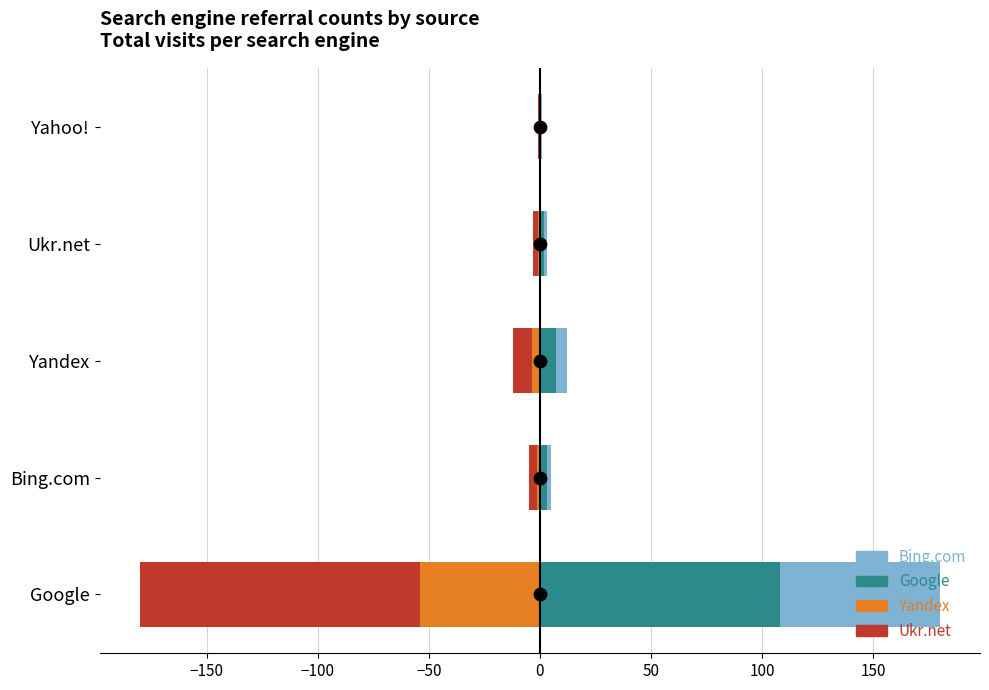

What are all the series names shown in the legend?

Google, Bing.com, Yandex, Ukr.net